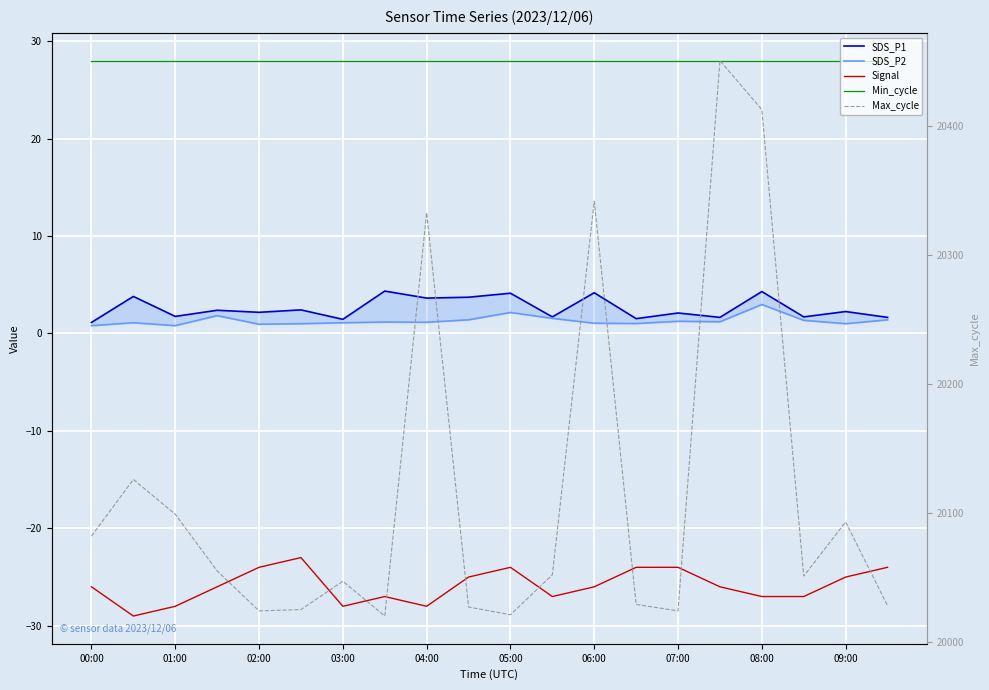

Which has a higher value, 19 or 17?

17